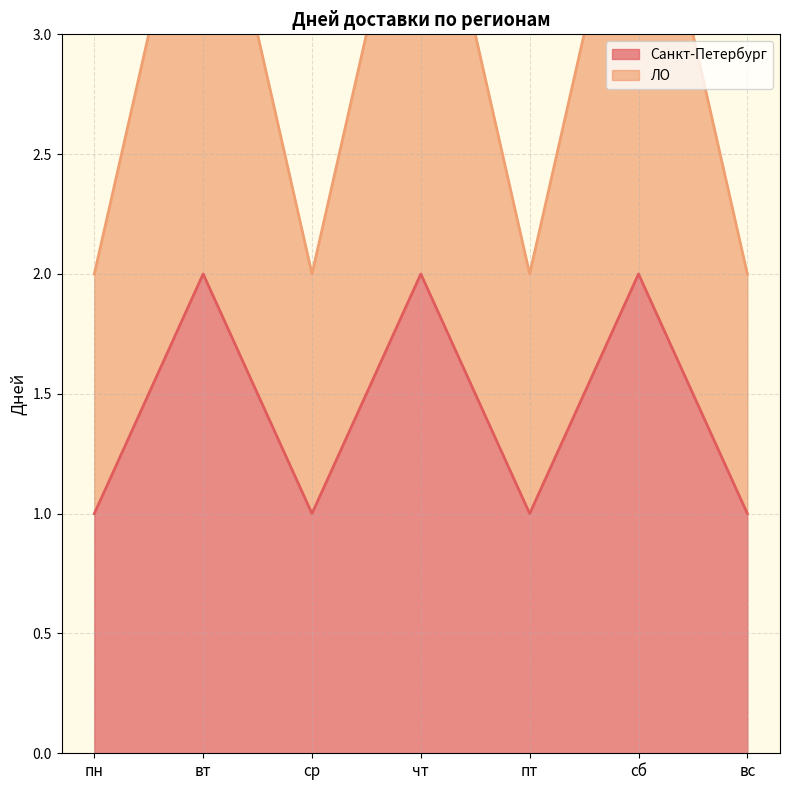

What is the maximum value for ЛО?

4